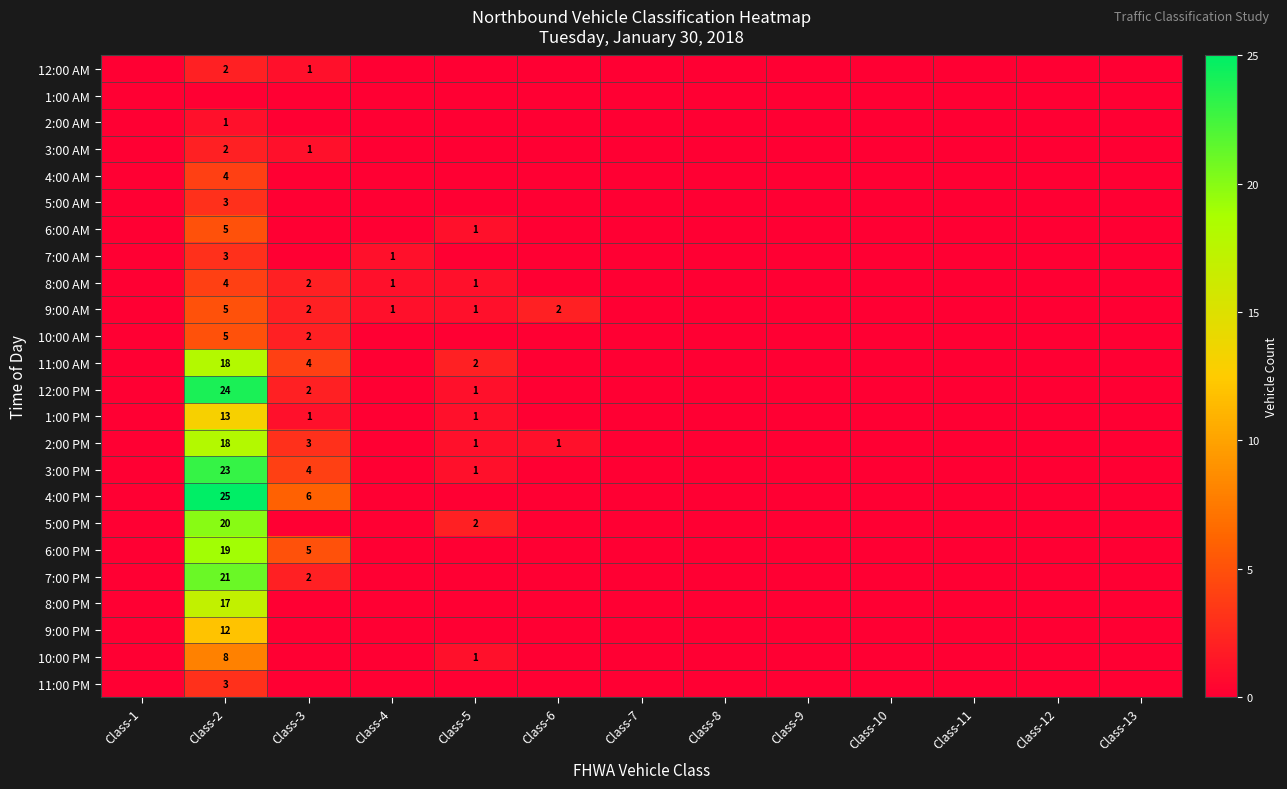

How many values in 3:00 PM are above zero?

3